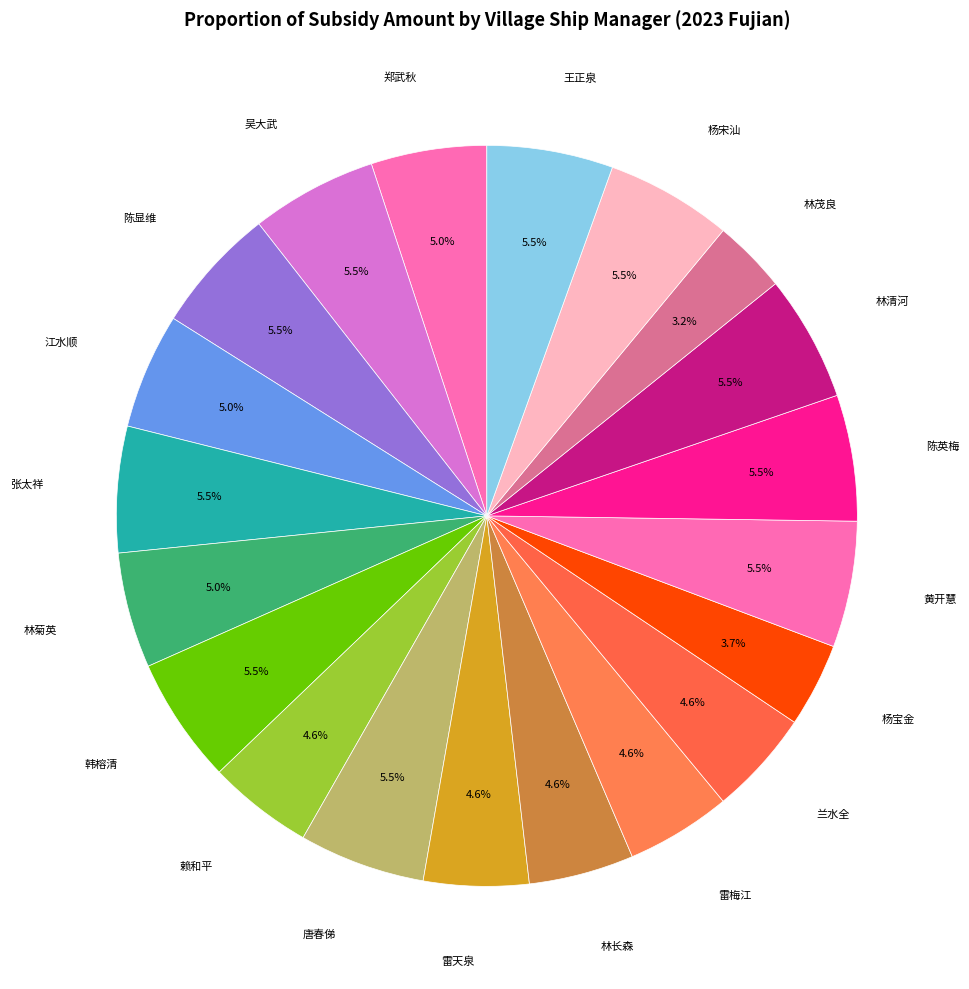

Count the number of slices in the pie.

20